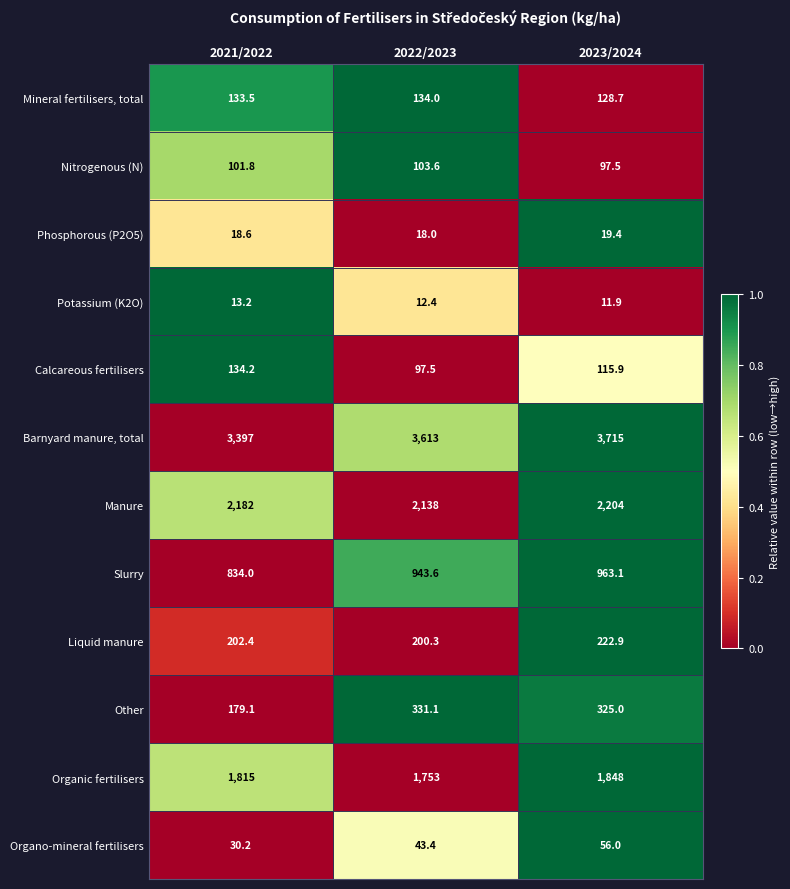

At which category is the sum across all series the highest?

2023/2024